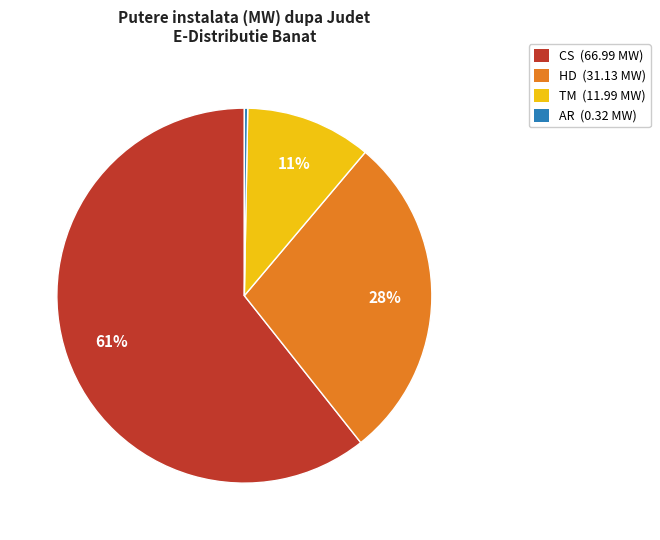

Does any single category account for the majority?

Yes